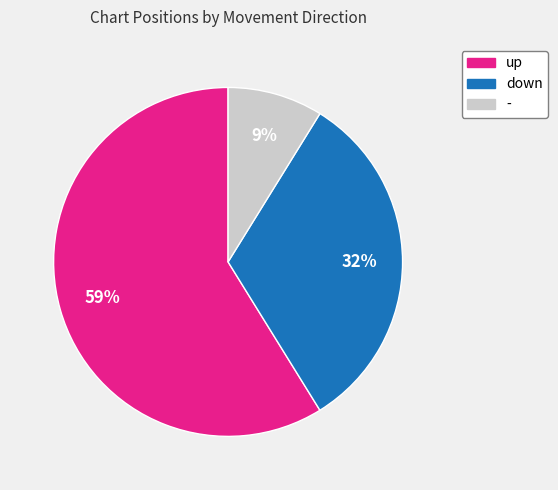

Count the number of slices in the pie.

3